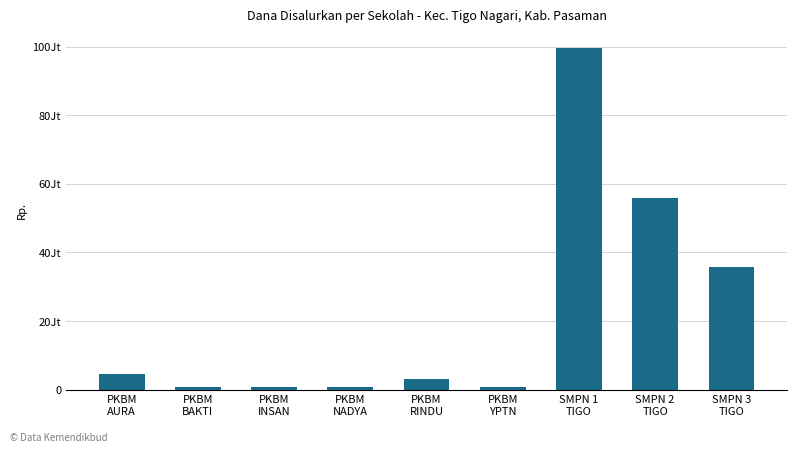

What is the difference between the values at SMPN 3
TIGO and PKBM
AURA?

31125000